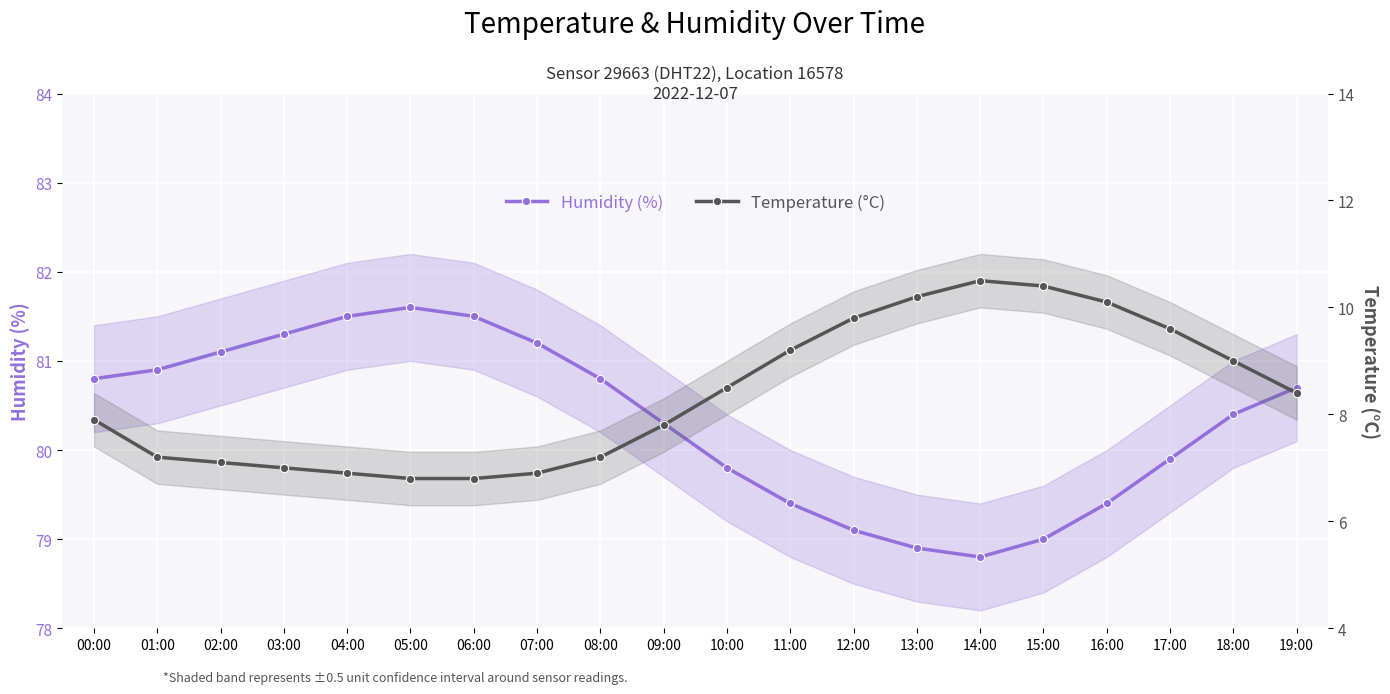

Which series changed the most between 02:00 and 15:00?

Temperature (°C)